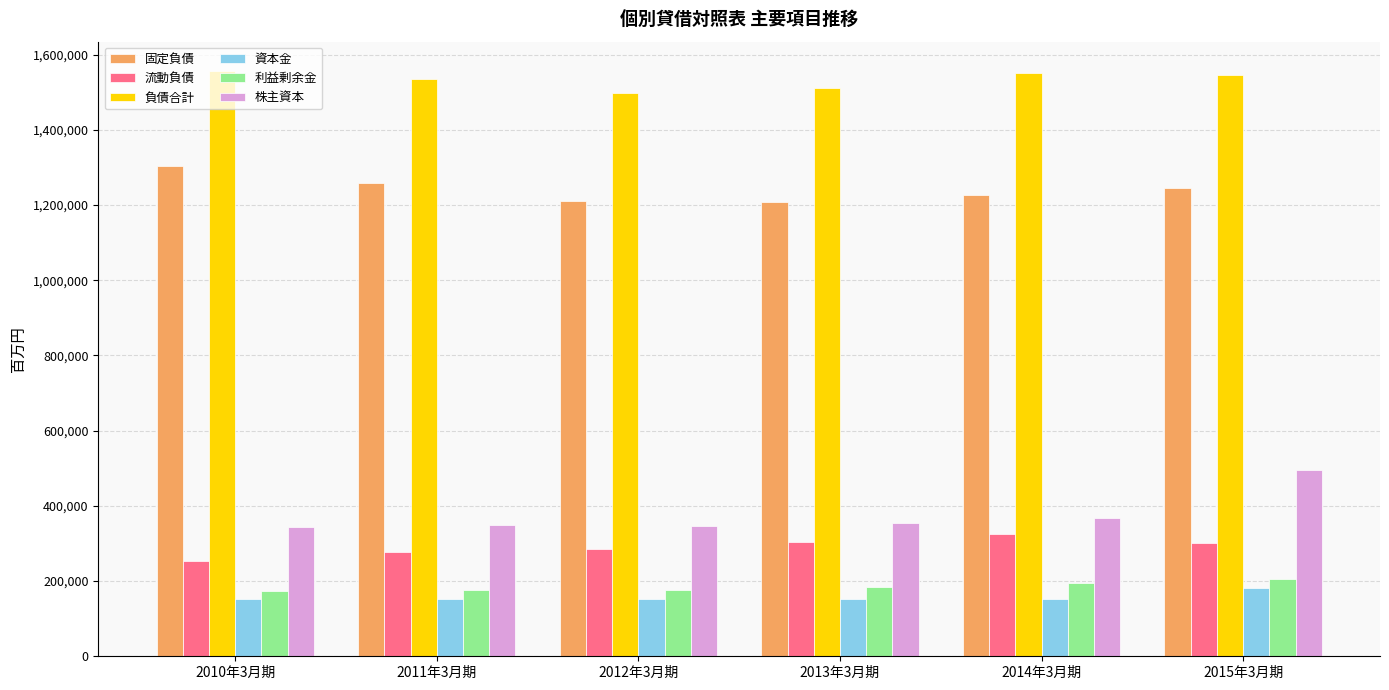

What is the label of the 5th bar from the left?

2014年3月期